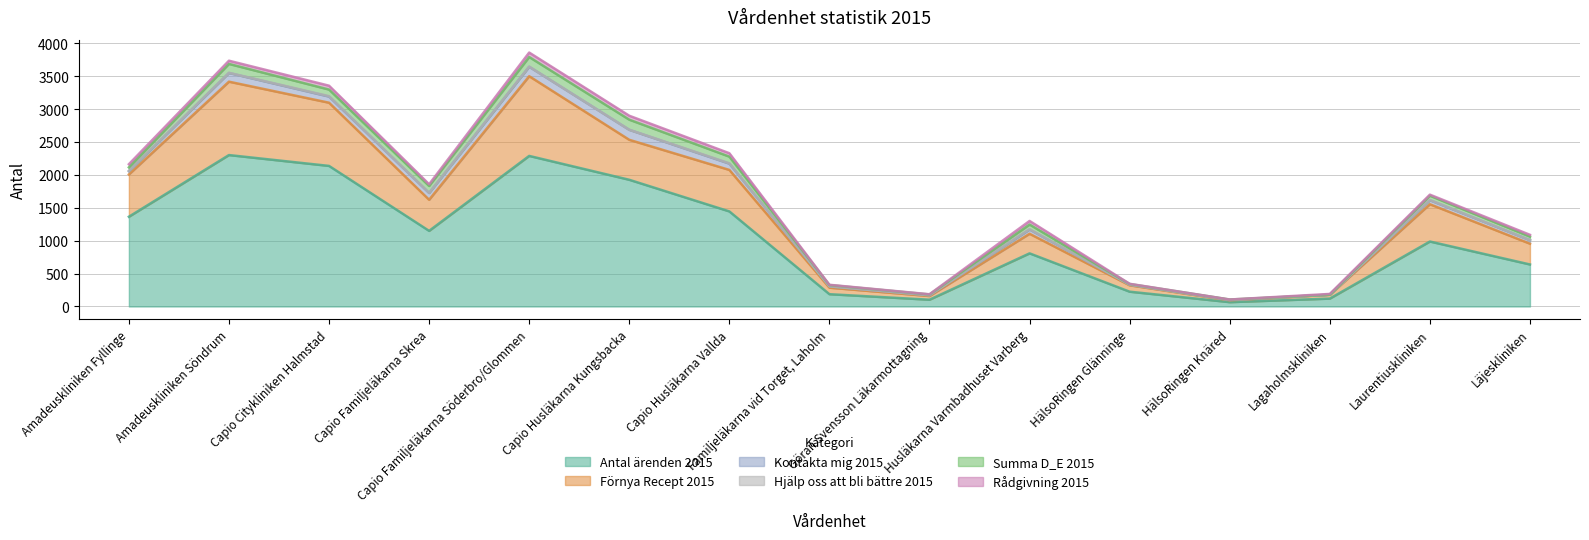

True or false: Hjälp oss att bli bättre 2015 and Summa D_E 2015 intersect in this chart.

False